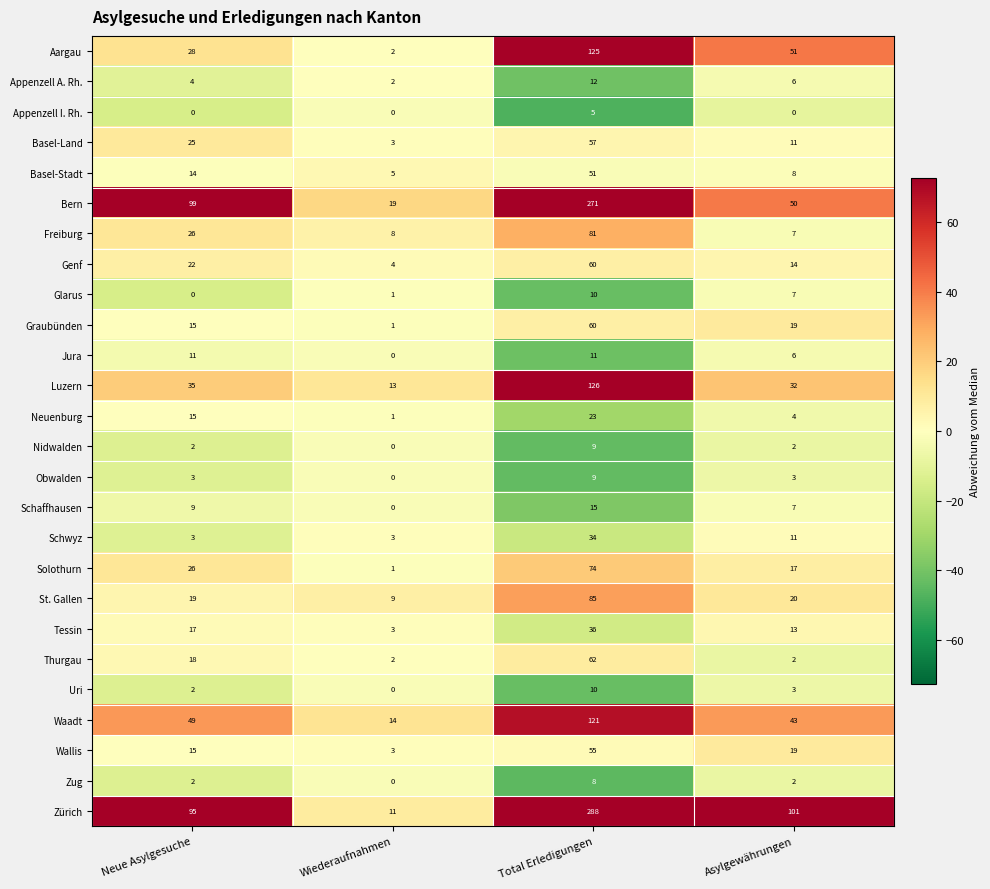

Which series changed the most between Neue Asylgesuche and Asylgewährungen?

Bern